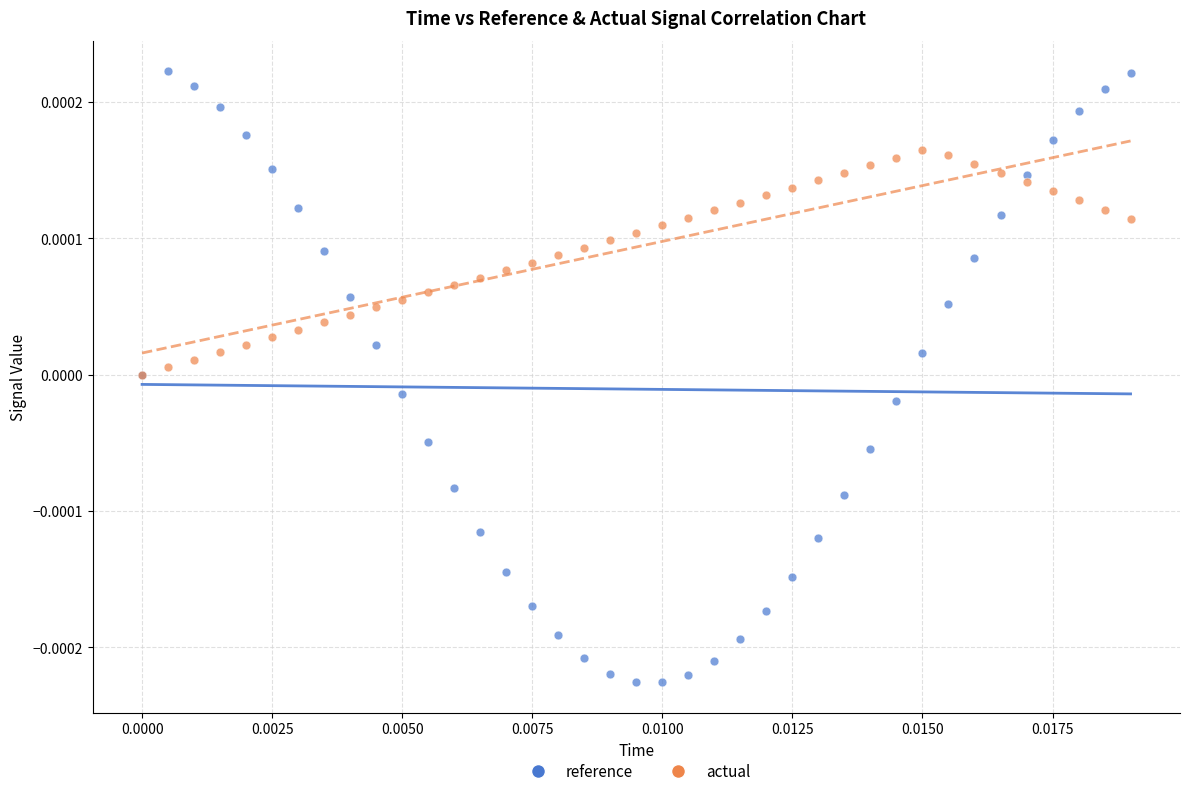

Which series has the largest Y range (max minus min)?

reference